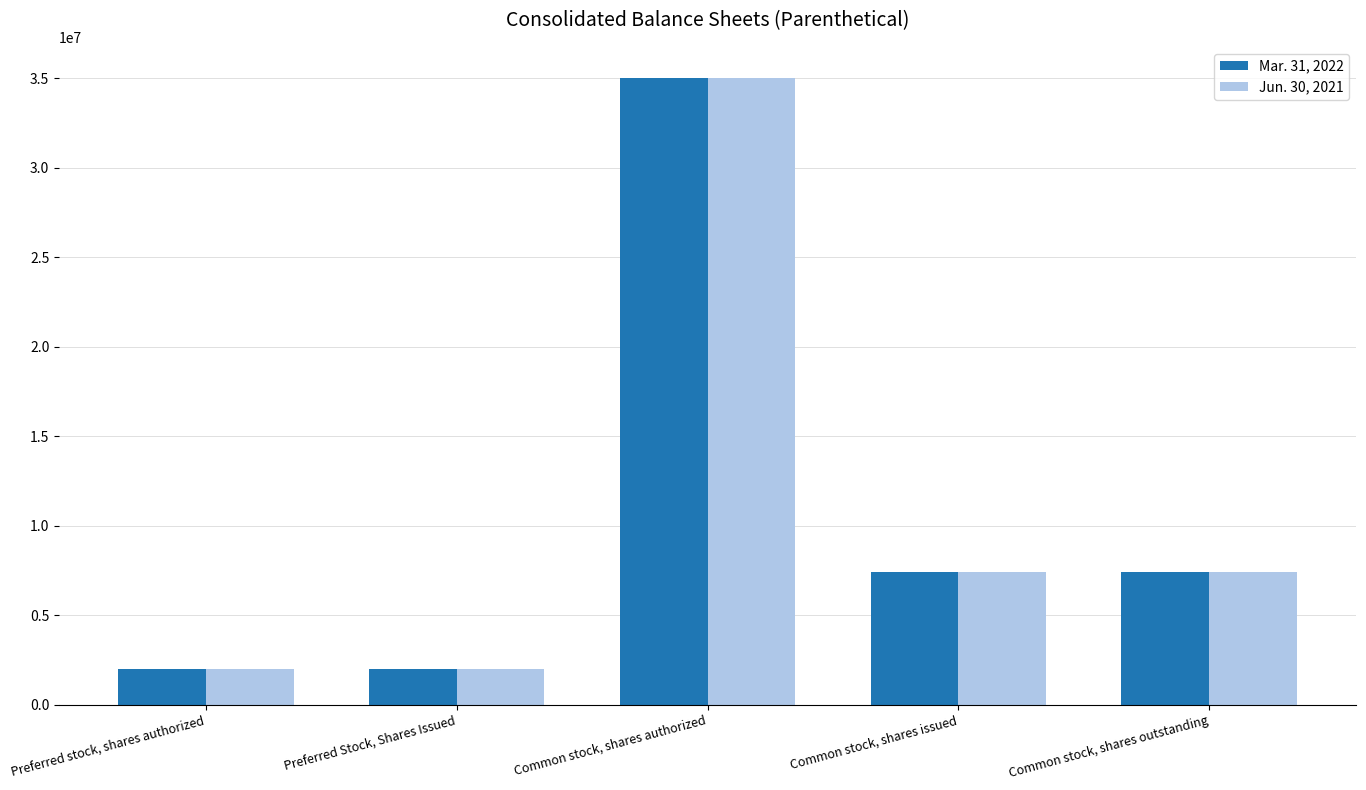

Which category has the highest value in the Mar. 31, 2022 series?

Common stock, shares authorized